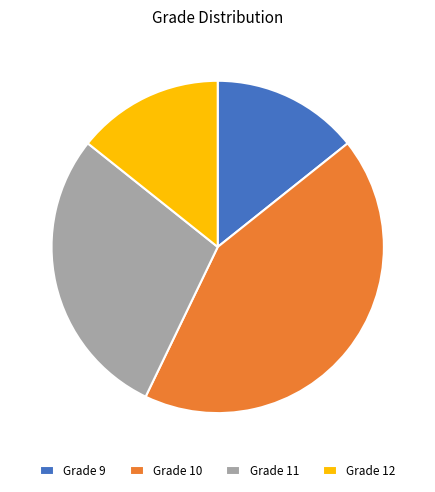

Approximately how many times larger is the value at Grade 10 compared to Grade 12?

3.0